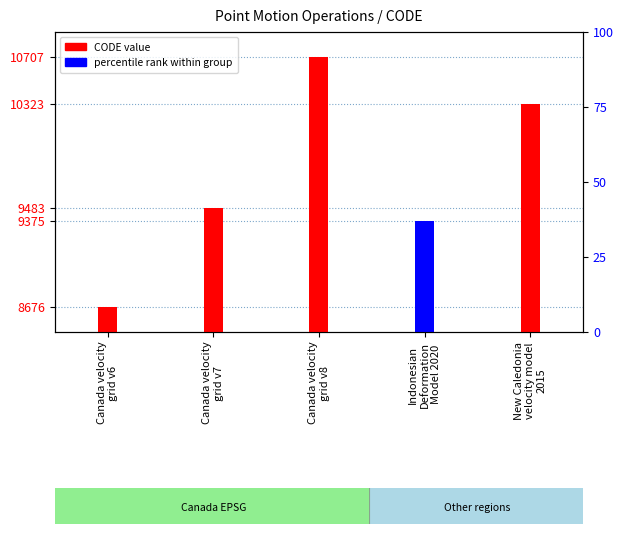

What is the average value?

9713